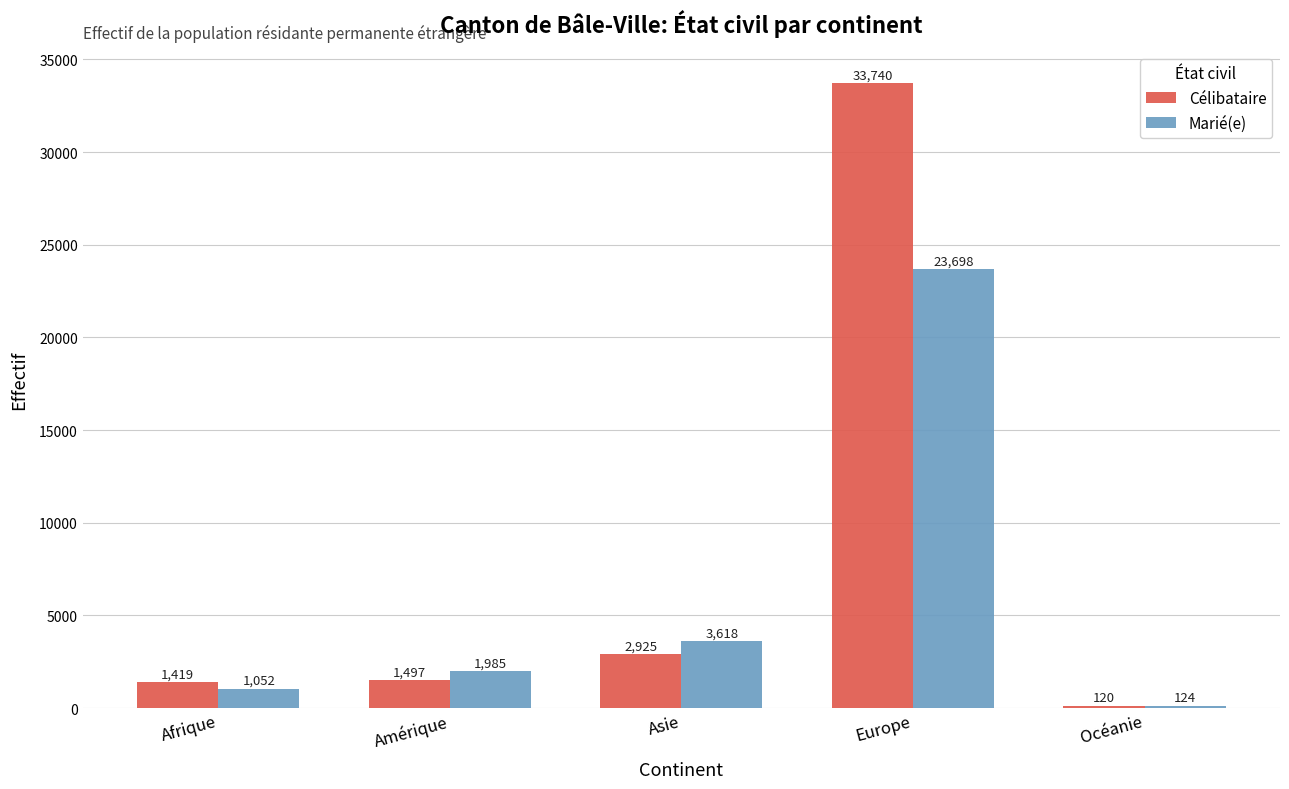

What is the spread (max minus min) of values at Europe?

10042